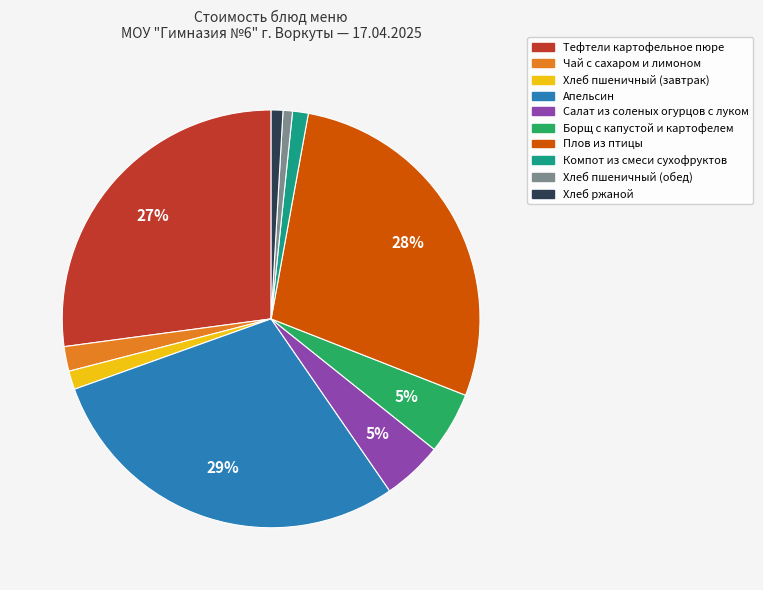

To the nearest percent, what is the difference between the largest and smallest slice percentages?

28%